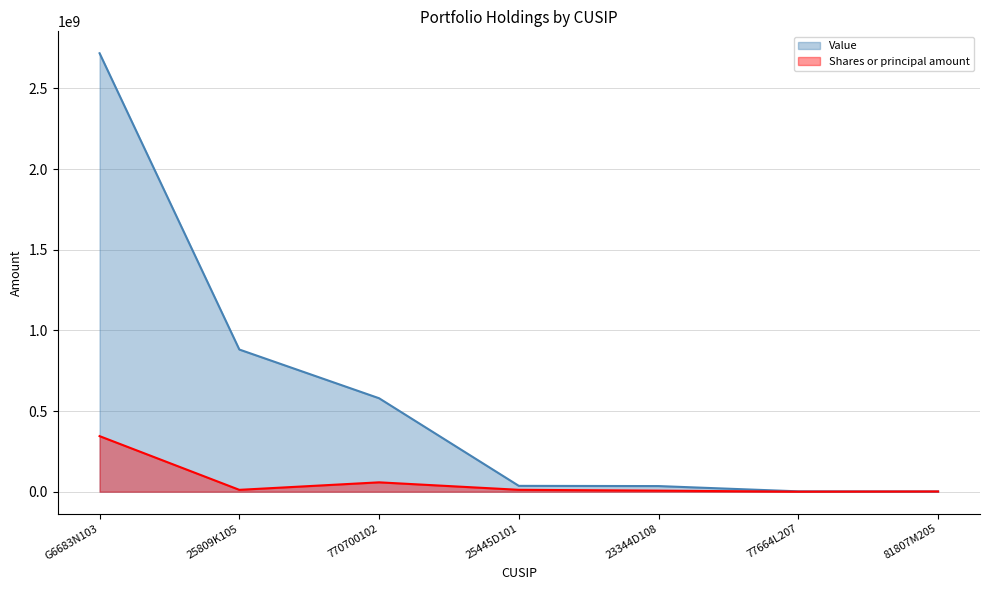

What is the sum of all Shares or principal amount values?

434182460